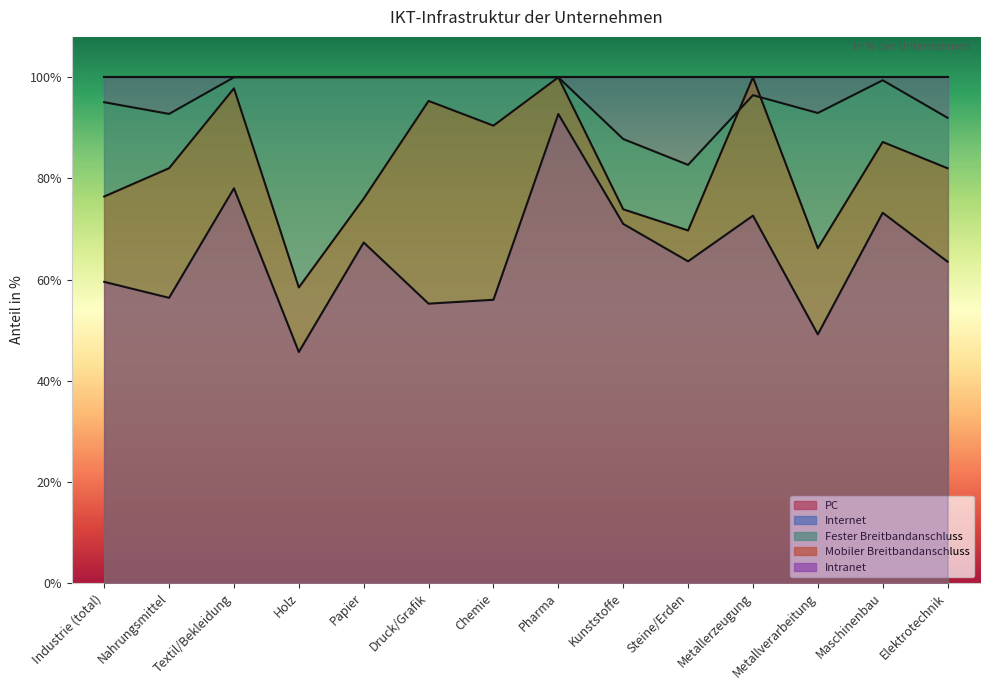

Is it true that Intranet equals 0.9 at Papier?

False